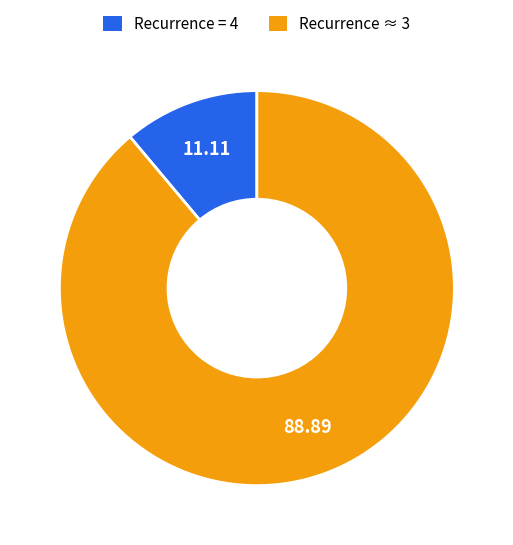

Is there any slice that represents more than half of the pie?

Yes